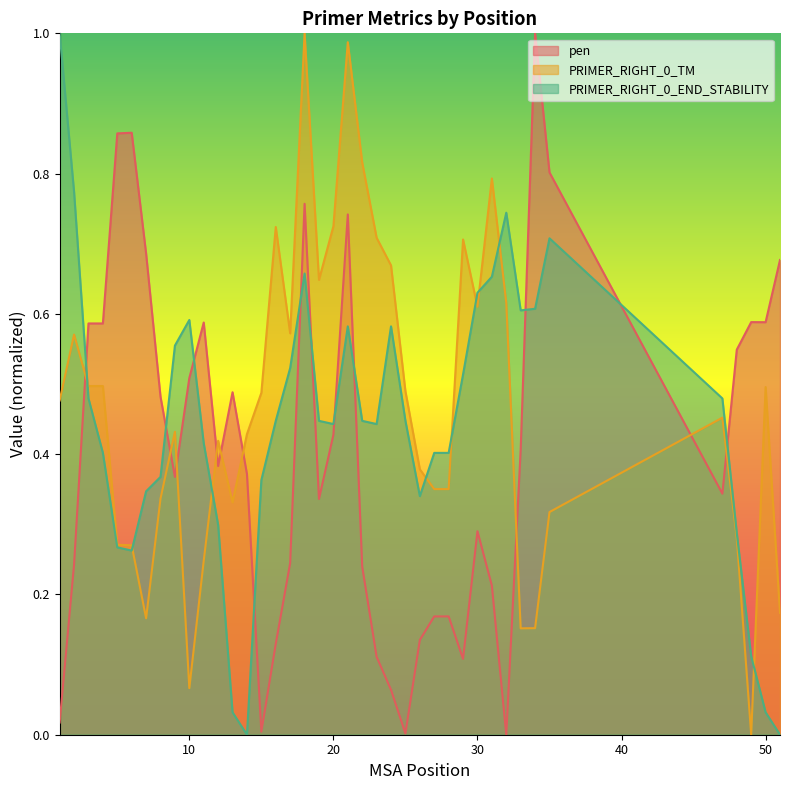

The PRIMER_RIGHT_0_END_STABILITY series shows 0.4 at 11. True or false?

True